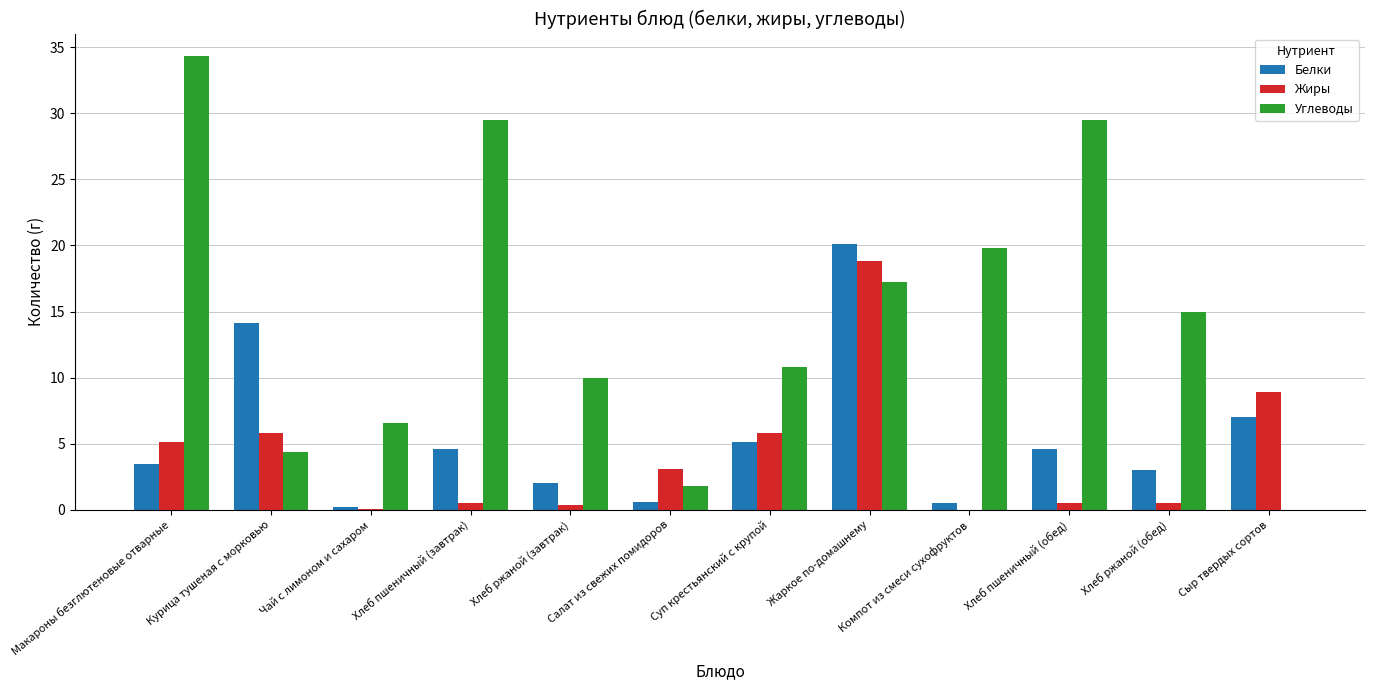

Is it true that Углеводы equals 10.8 at Суп крестьянский с крупой?

True